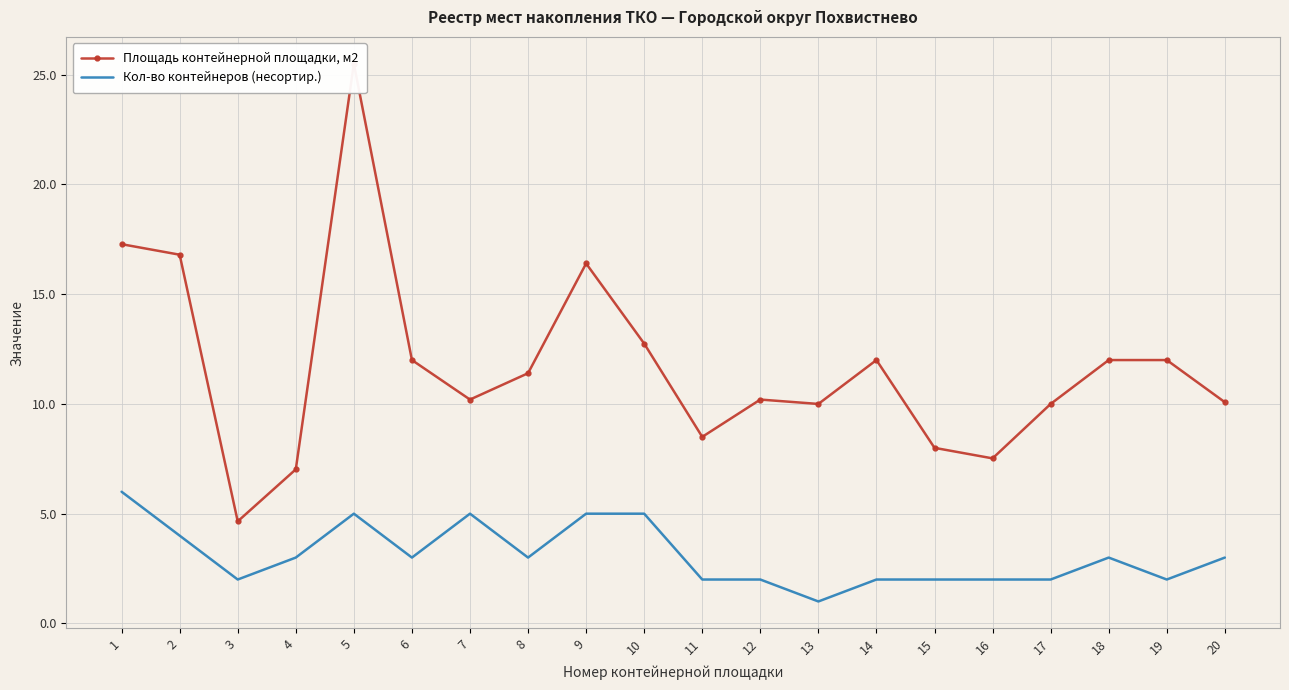

What is the smallest value displayed?

1.0